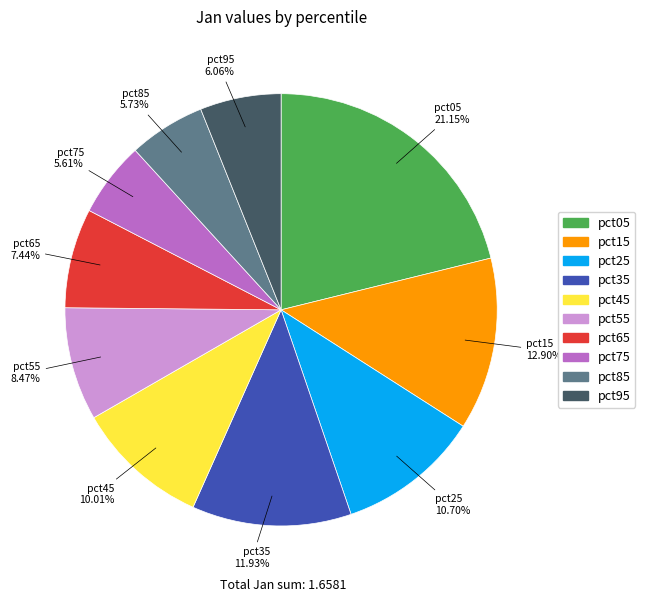

What is the total percentage of pct15 and pct55?

21.4%